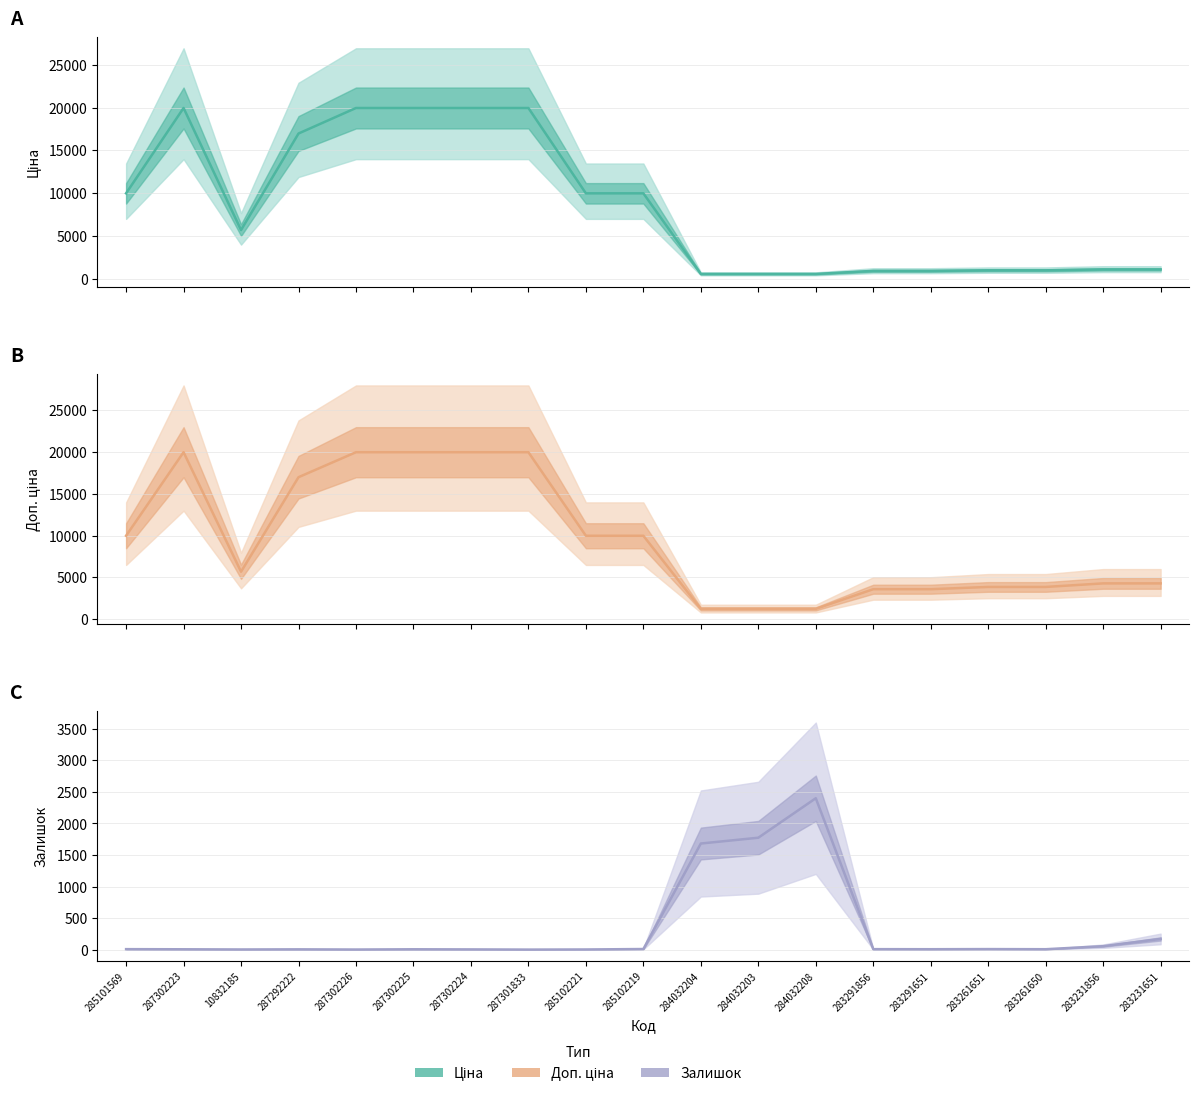

Which series has the largest total across all categories?

Доп. ціна